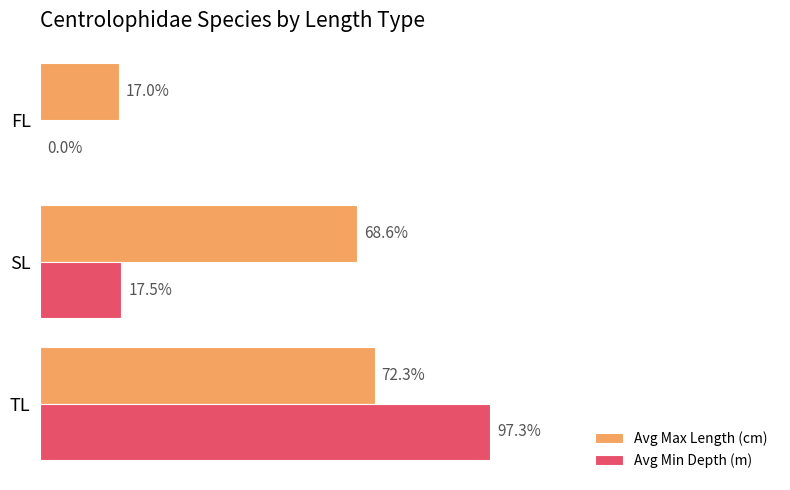

Which series changed the most between SL and FL?

Avg Max Length (cm)